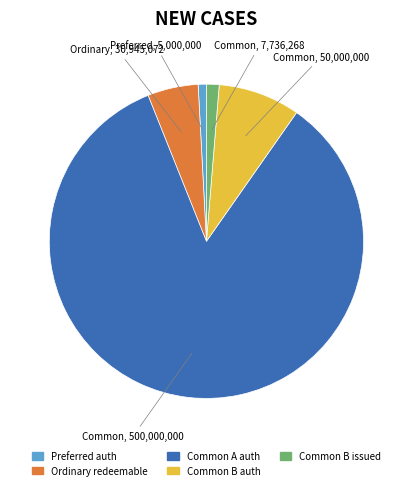

Is there a majority slice in this chart?

Yes